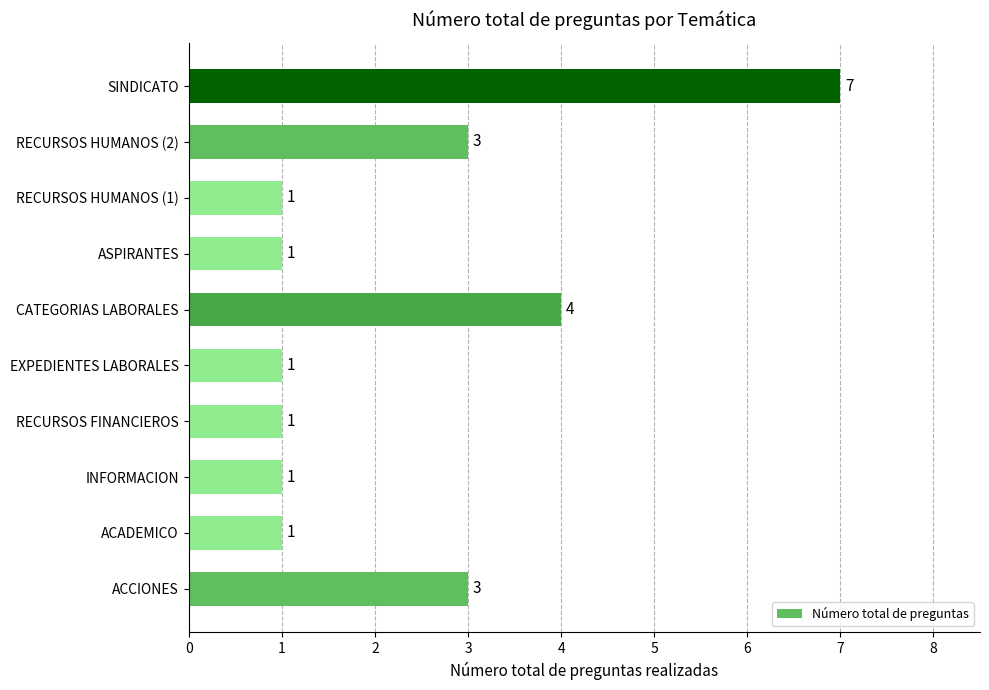

At which category does the chart reach its peak across all series?

SINDICATO